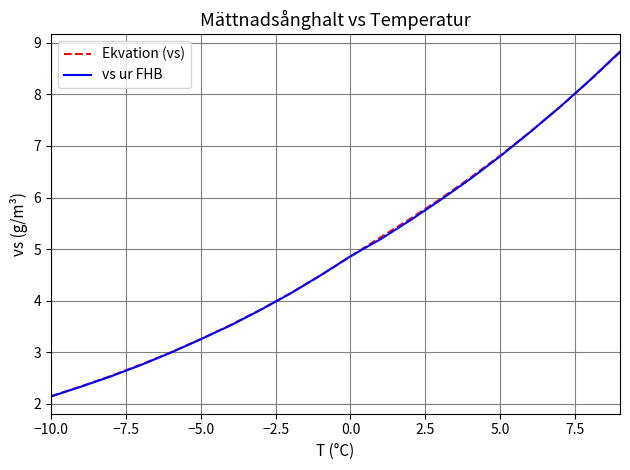

What is the minimum value for vs ur FHB?

2.1